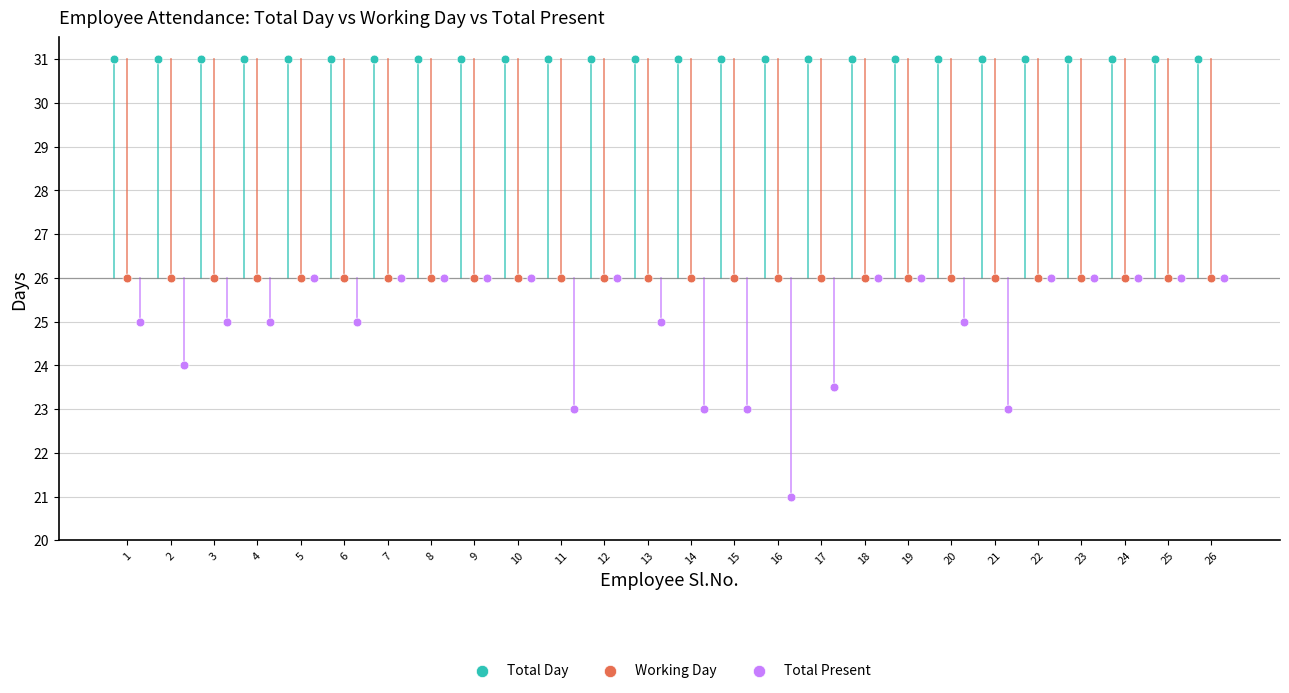

Which series reaches the minimum Y coordinate?

Total Present